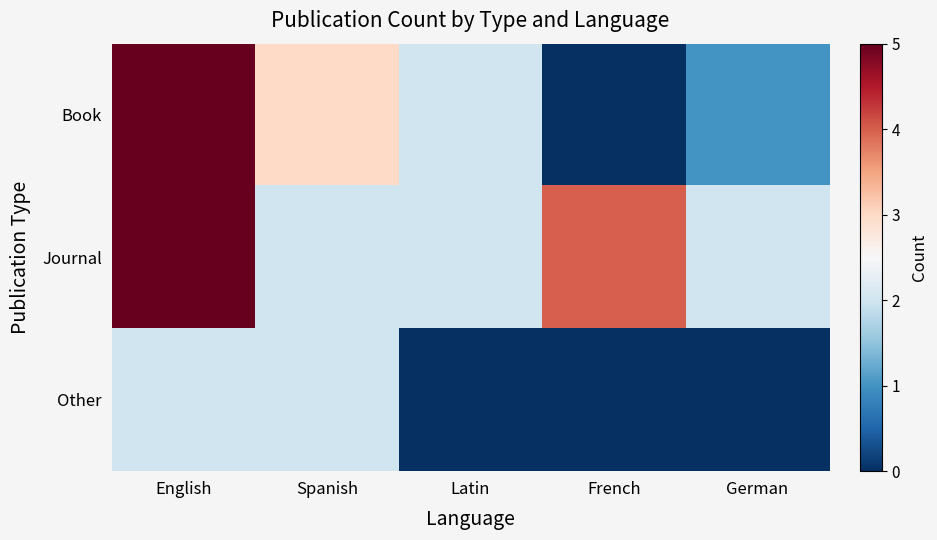

Reading left to right, list all the values displayed in this chart.

Book: English=5	Spanish=3	Latin=2	French=0	German=1
Journal: English=5	Spanish=2	Latin=2	French=4	German=2
Other: English=2	Spanish=2	Latin=0	French=0	German=0